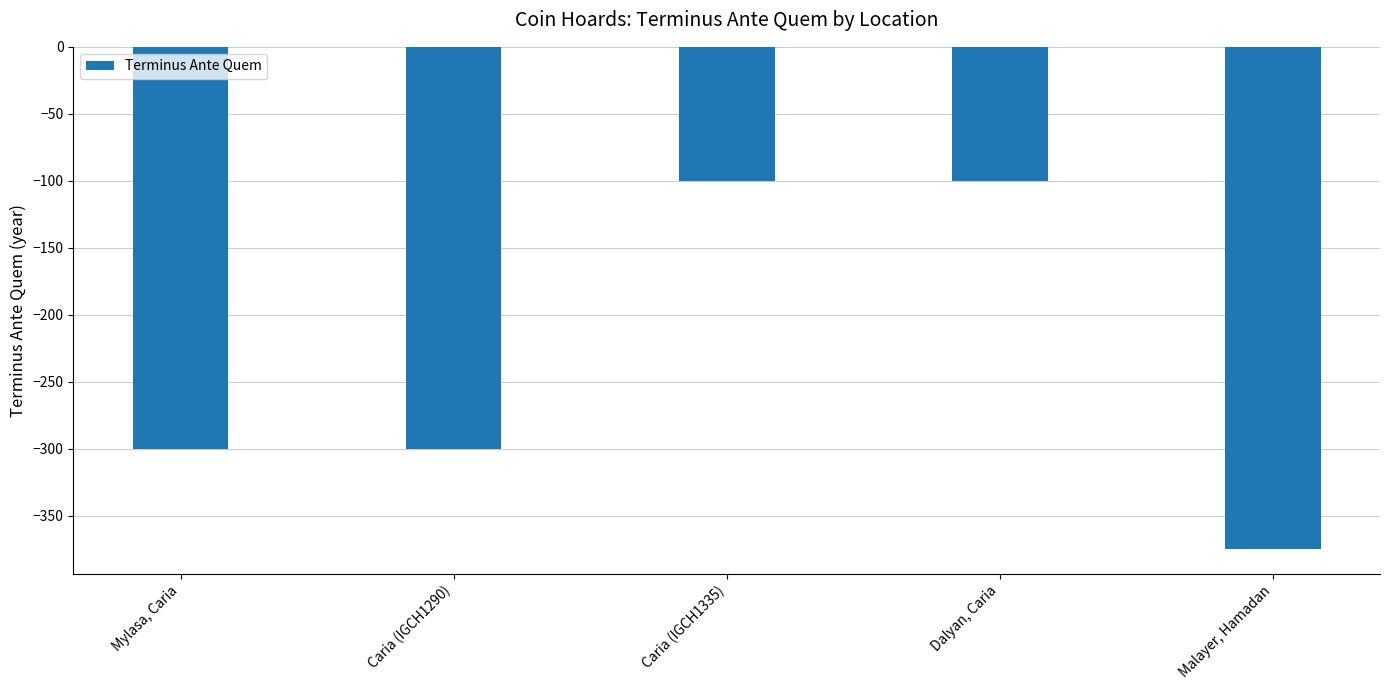

Reading right to left, transcribe all the data shown in this chart.

-375	-100	-100	-300	-300